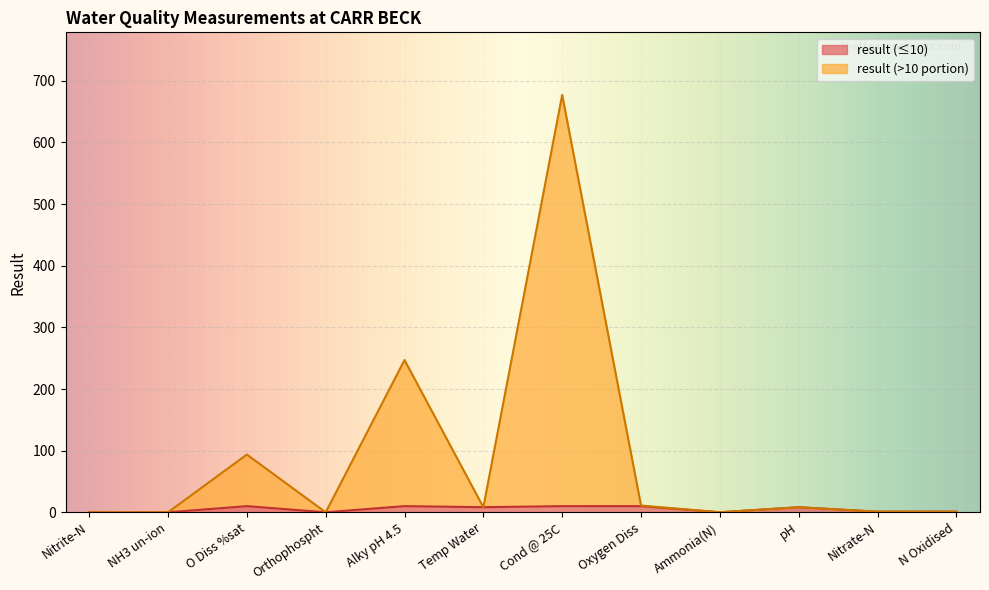

Between NH3 un-ion and Temp Water, which is larger?

Temp Water